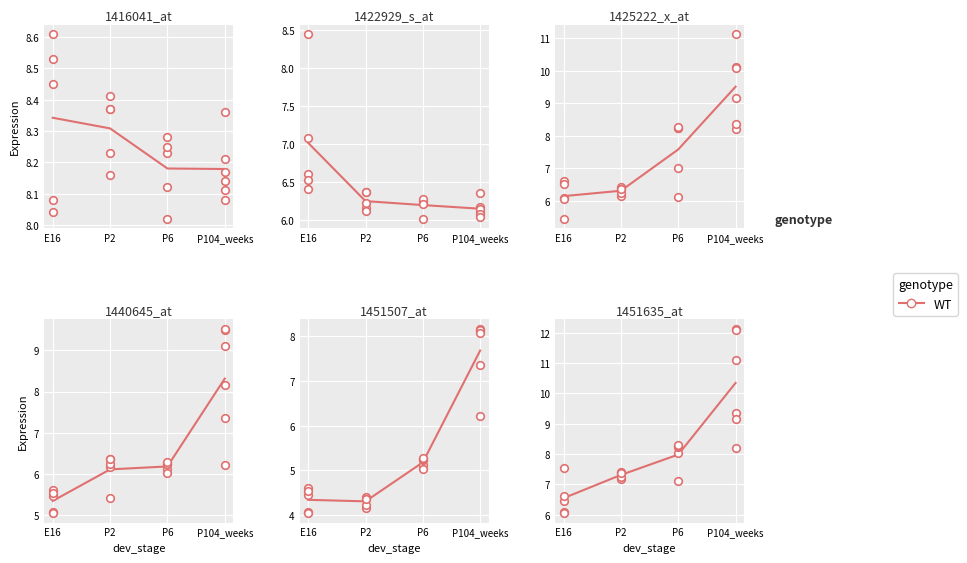

Which has a higher value, P6 or E16?

P6